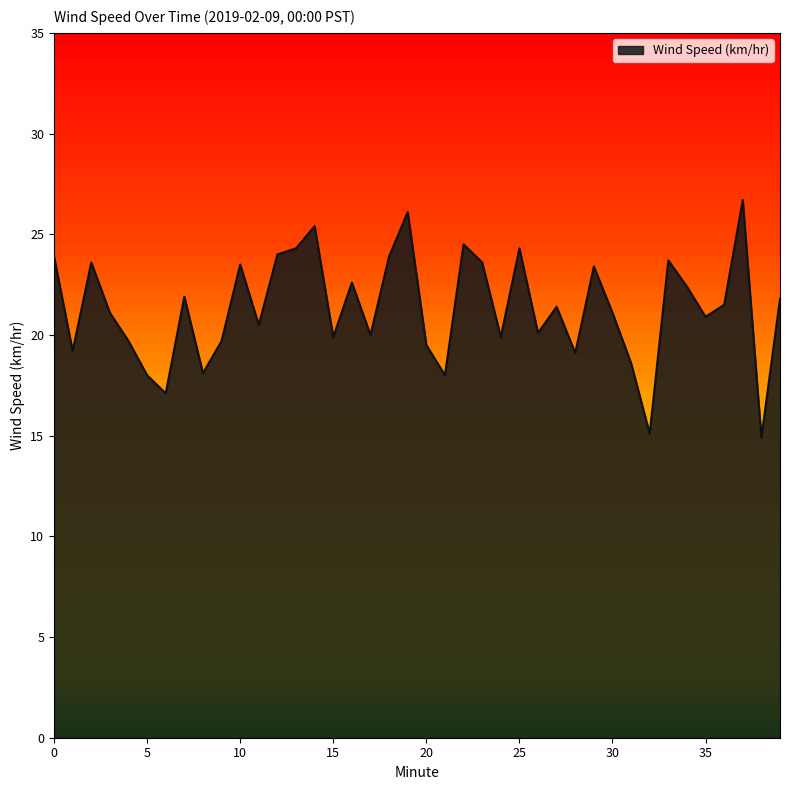

How many categories are shown in the chart?

40